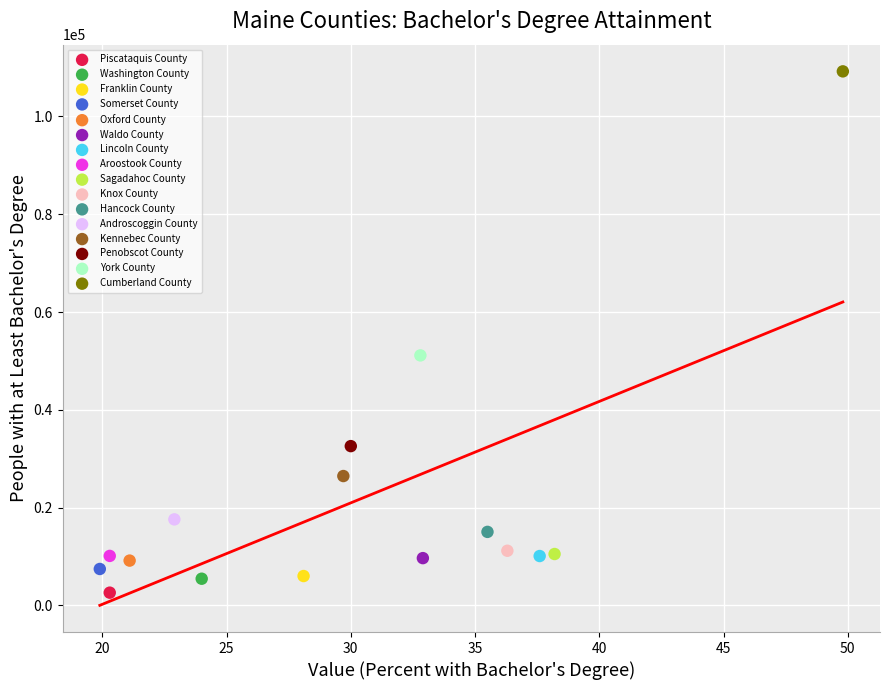

Which series reaches the minimum Y coordinate?

Piscataquis County